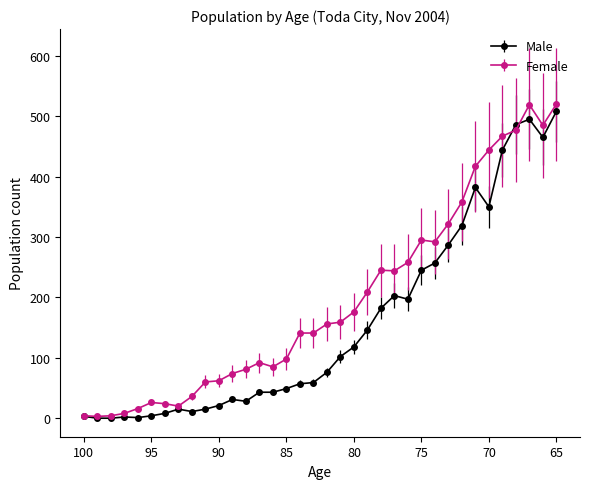

How many intersections are there between Male and Female?

2